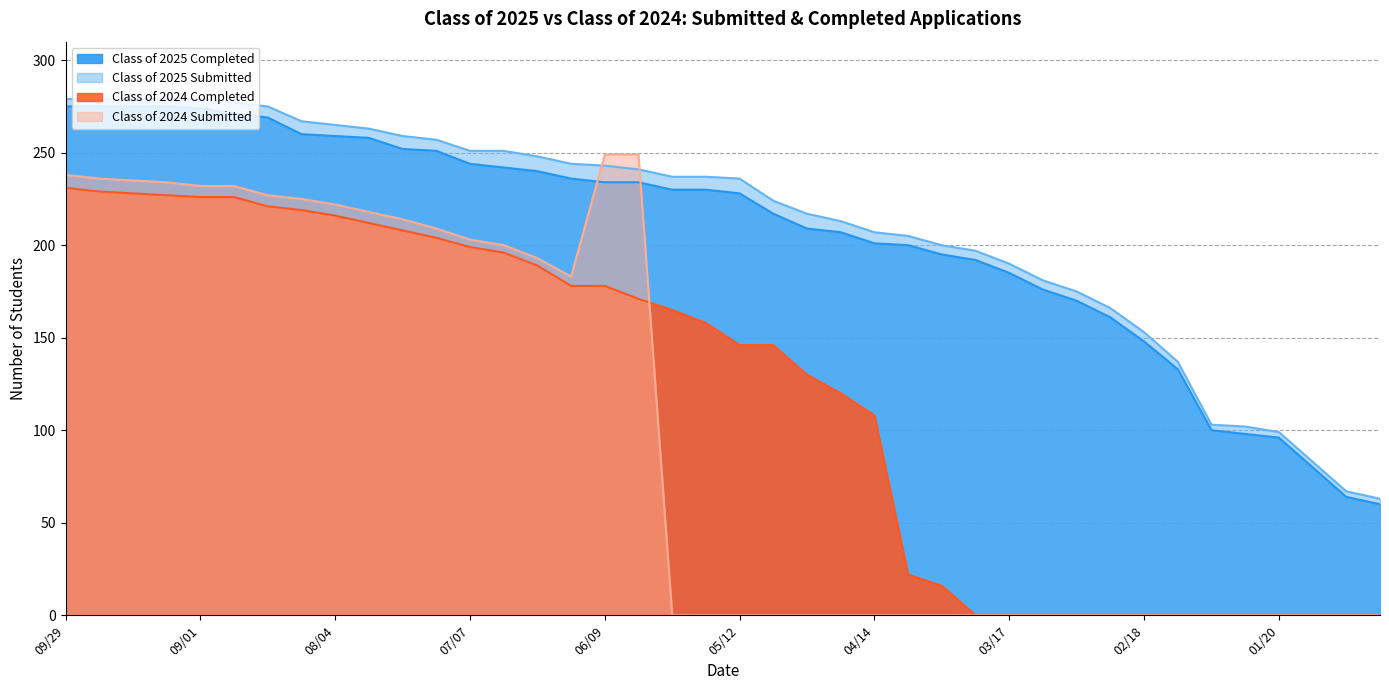

What is the sum of all Class of 2025 Completed values?

8204